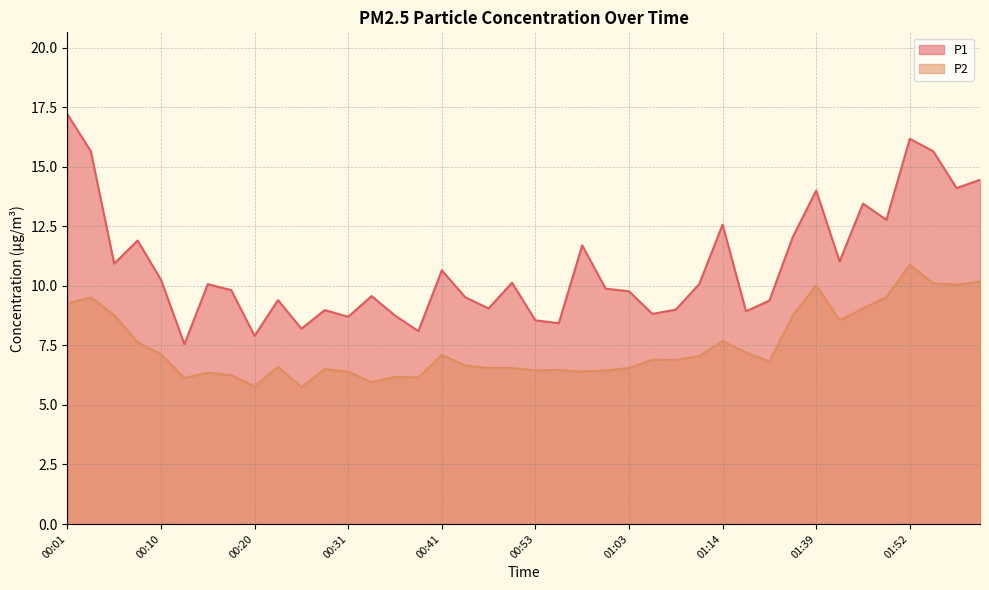

True or false: P1 and P2 intersect in this chart.

False